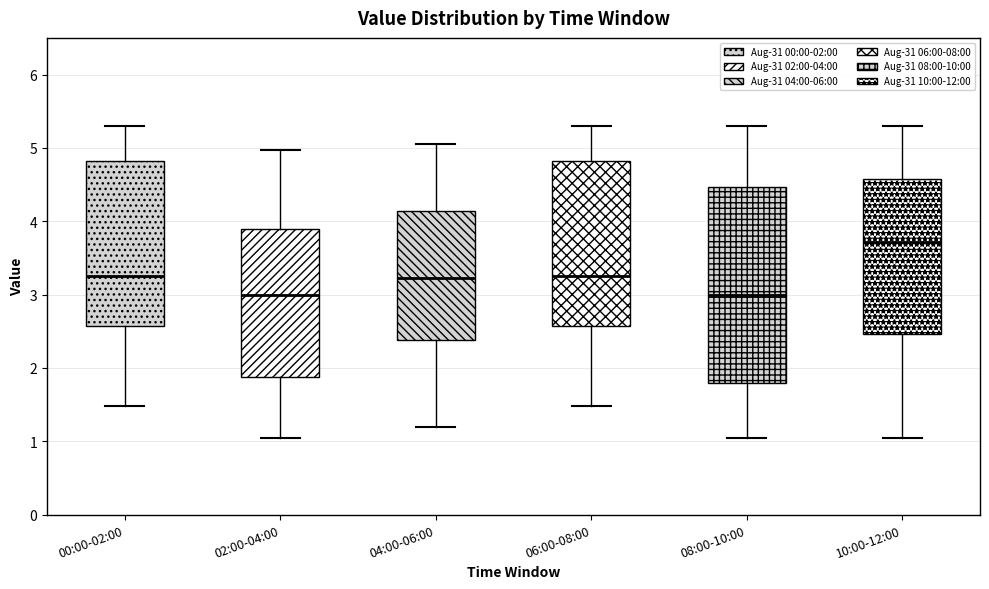

Where is the upper edge of the box for 00:00-02:00 on the y-axis? The values are not printed on the chart, so give them approximately, as read against the axis.

4.8